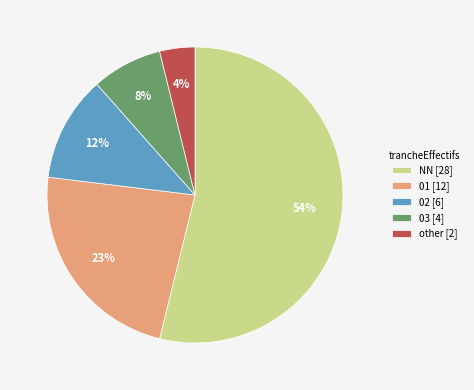

Which slice represents more than half of the pie?

NN [28]